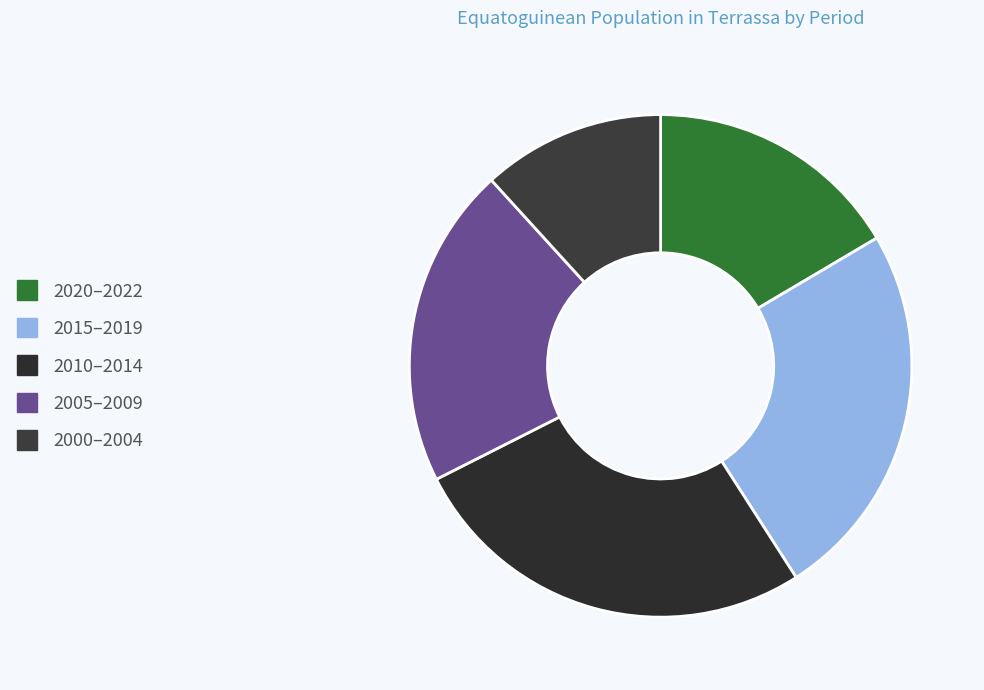

Does any single category account for the majority?

No